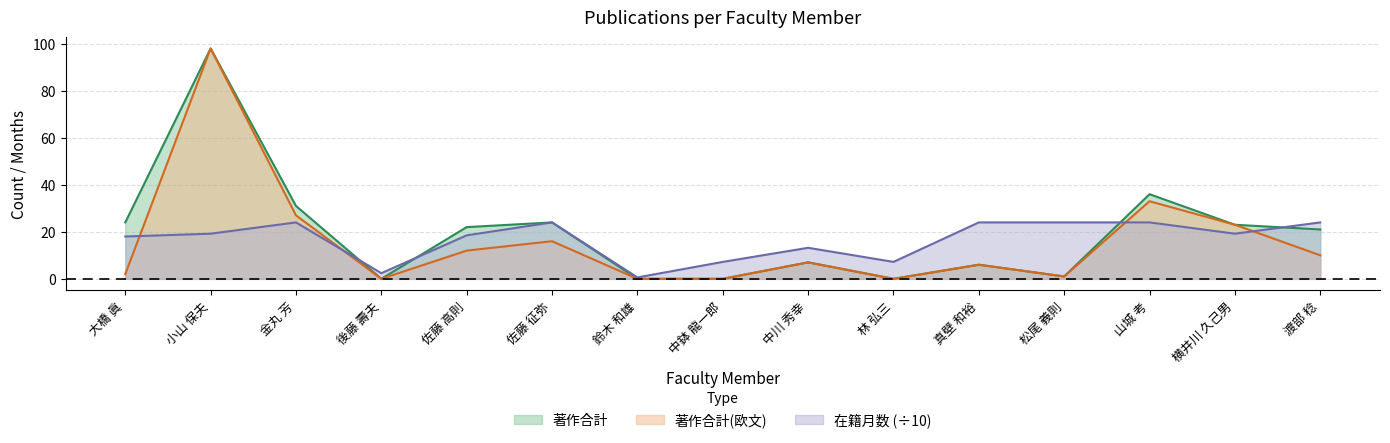

Where does the 著作合計(欧文) series first go above 7?

小山 保夫